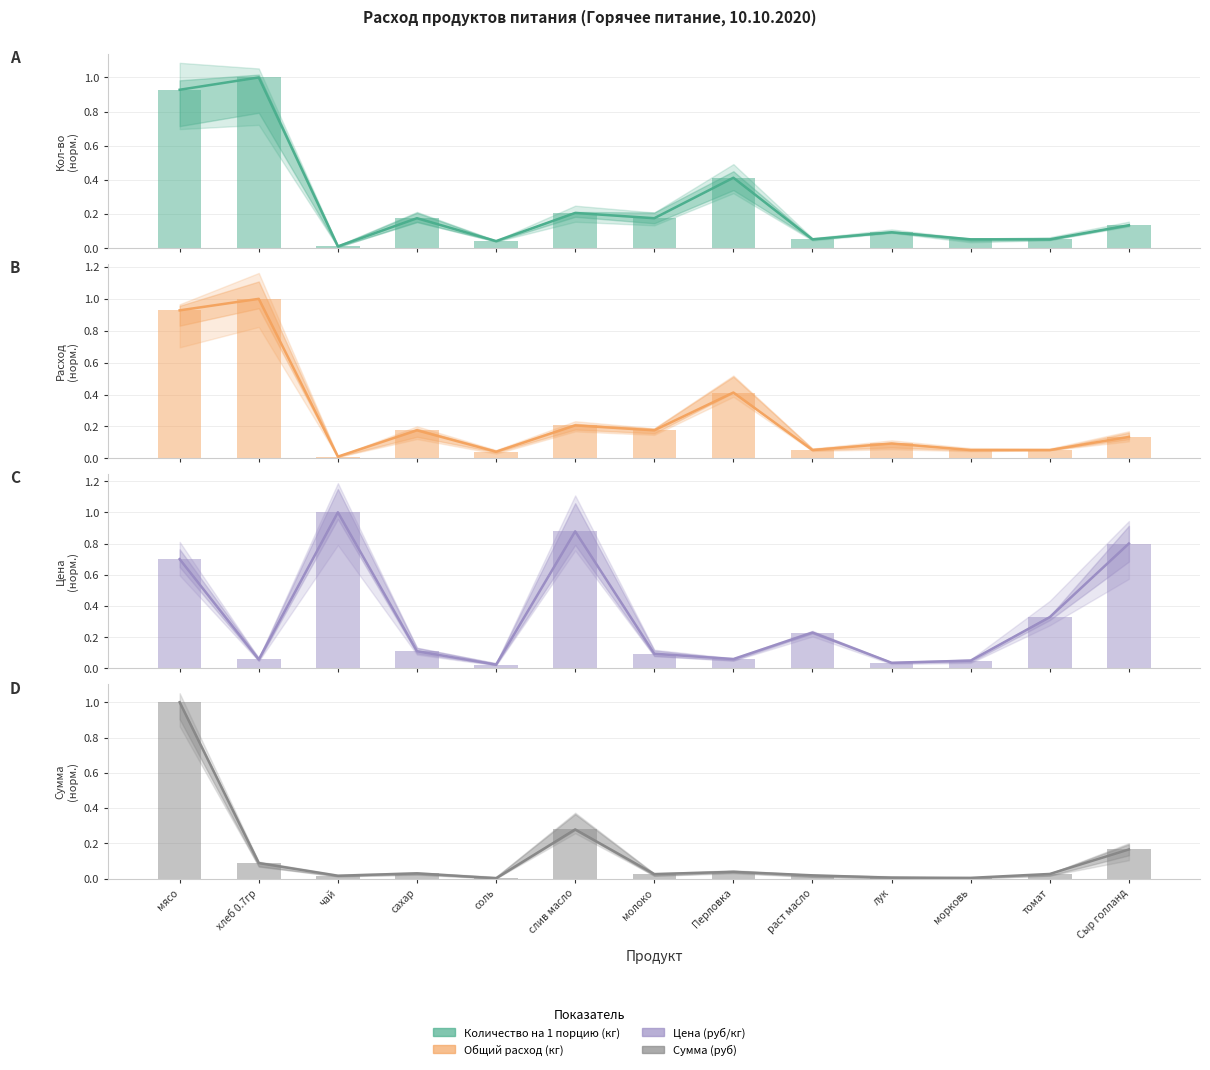

At how many categories does at least one series exceed 0?

13